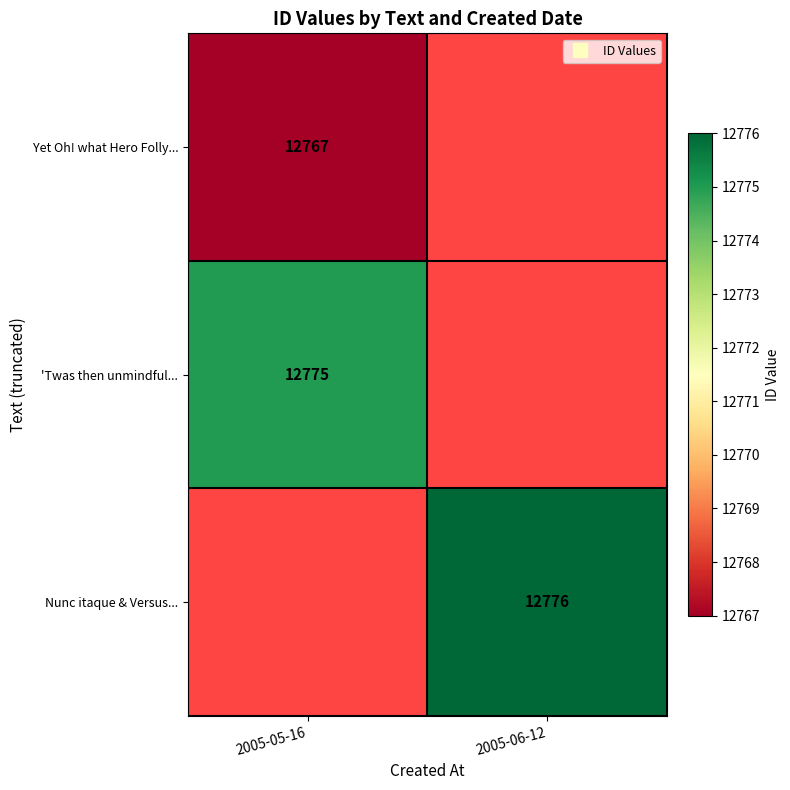

The value of Nunc itaque & Versus... at 2005-06-12 is 19646.8. True or false?

False